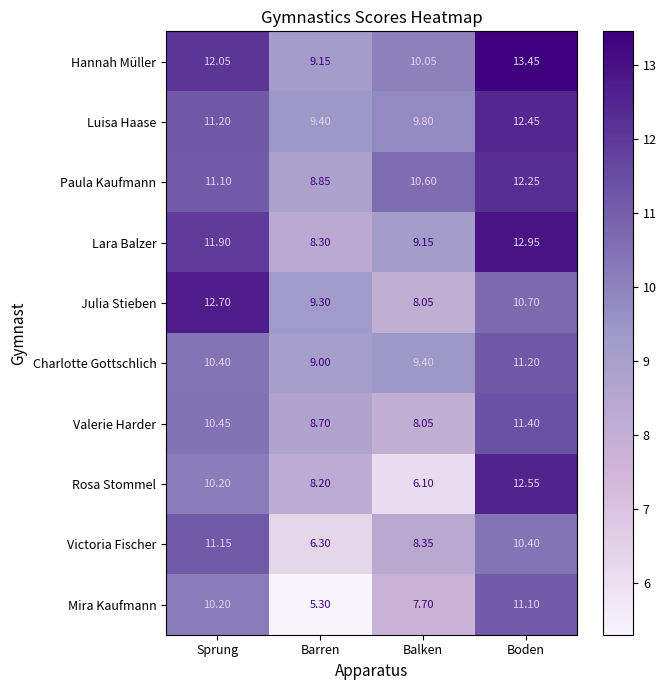

Which category has the lowest value in the Hannah Müller series?

Barren